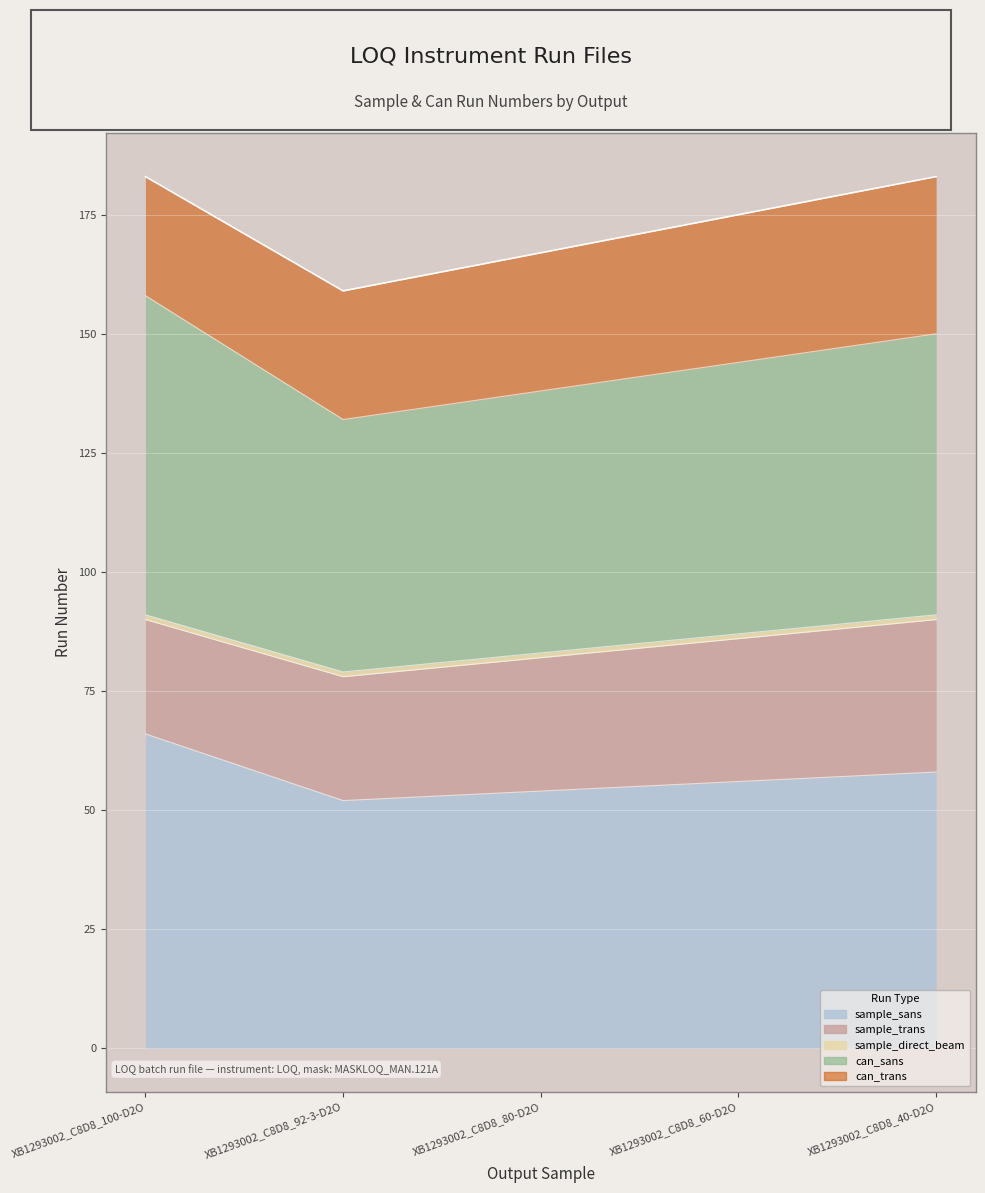

Rank the series by their maximum value, from lowest to highest.

sample_direct_beam, sample_trans, can_trans, sample_sans, can_sans